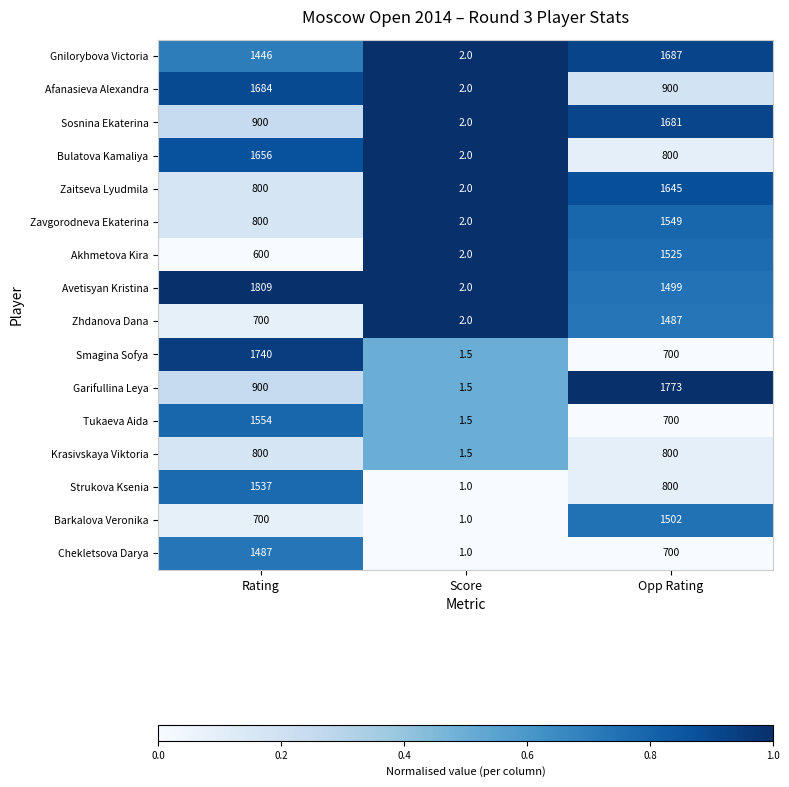

Where is Barkalova Veronika nearest to the value 751?

Rating